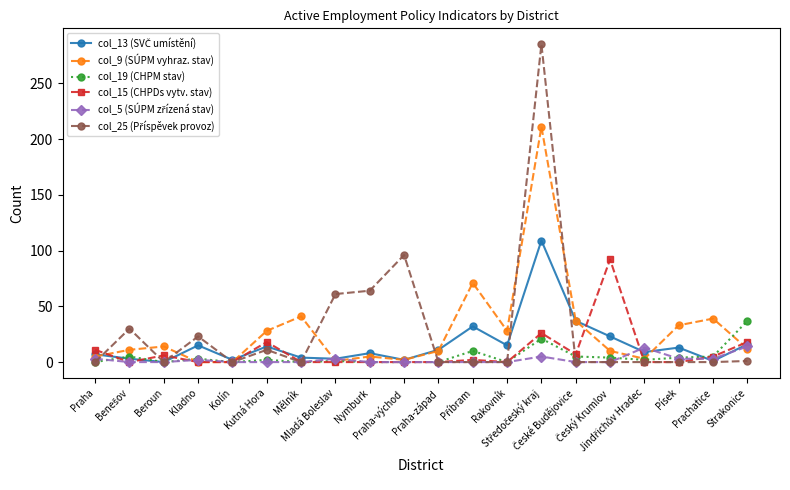

What is the greatest value displayed?

285